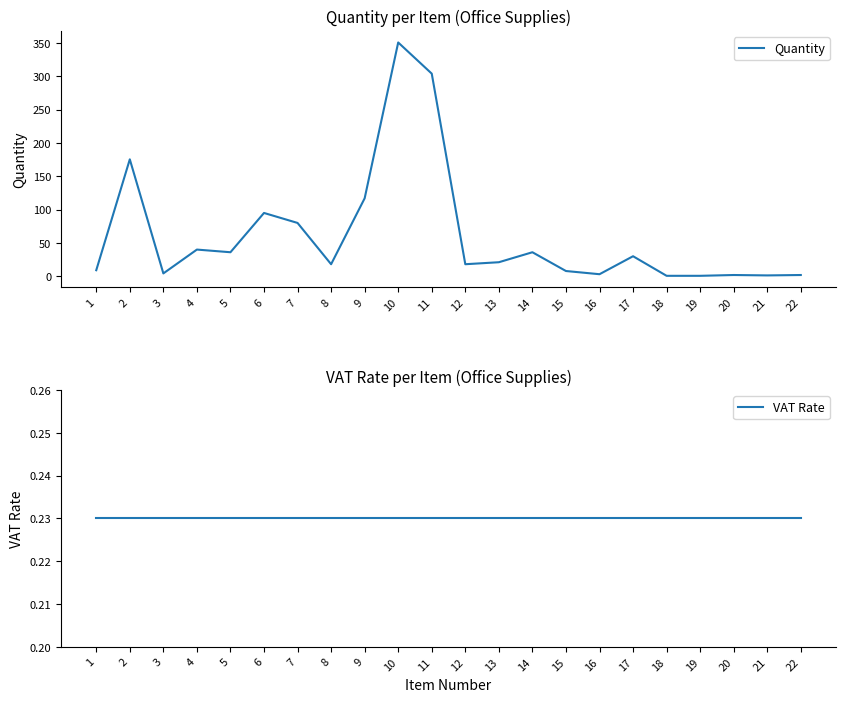

How many lines are shown in the chart?

2